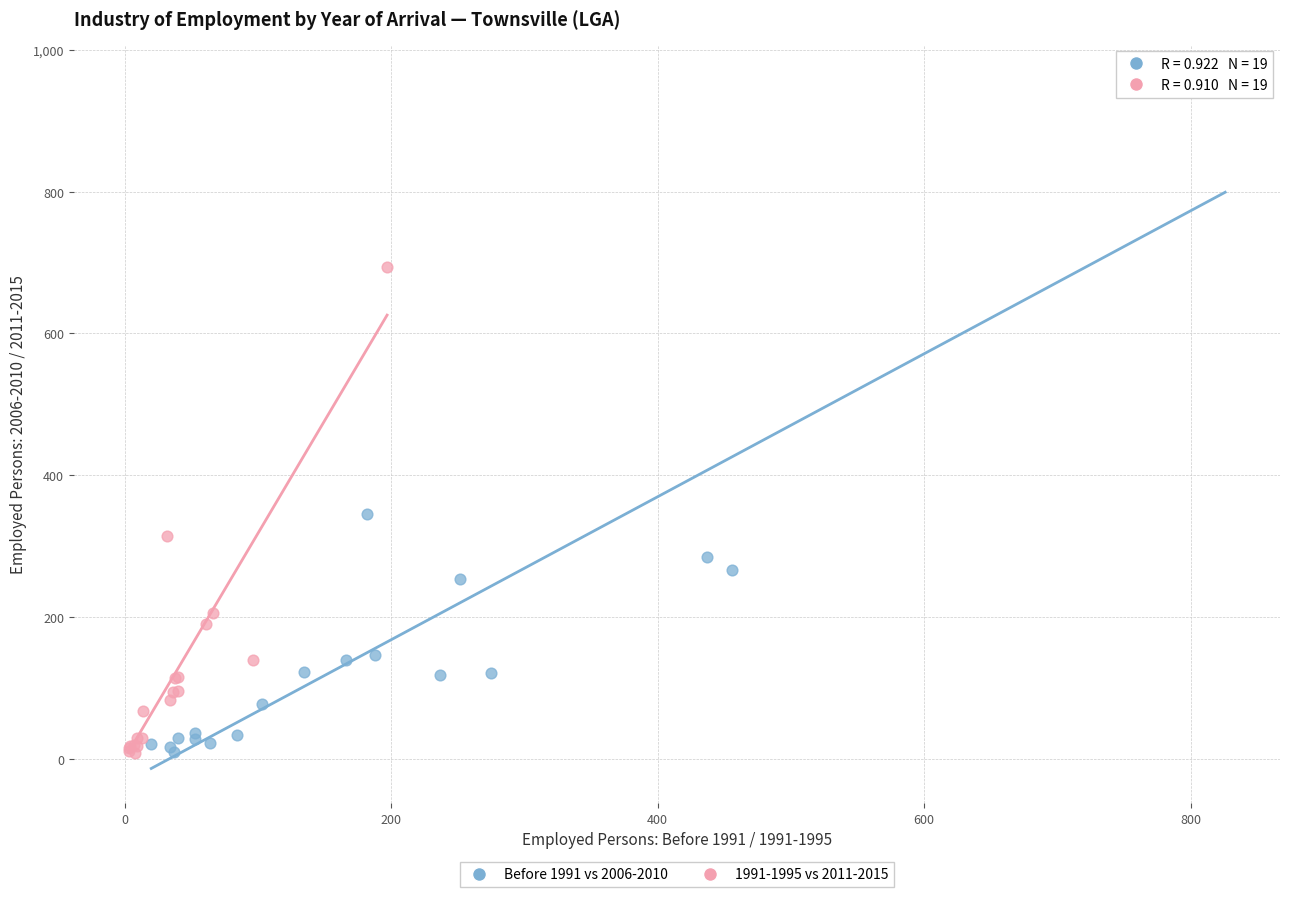

Which series has the largest Y range (max minus min)?

Before 1991 vs 2006-2010